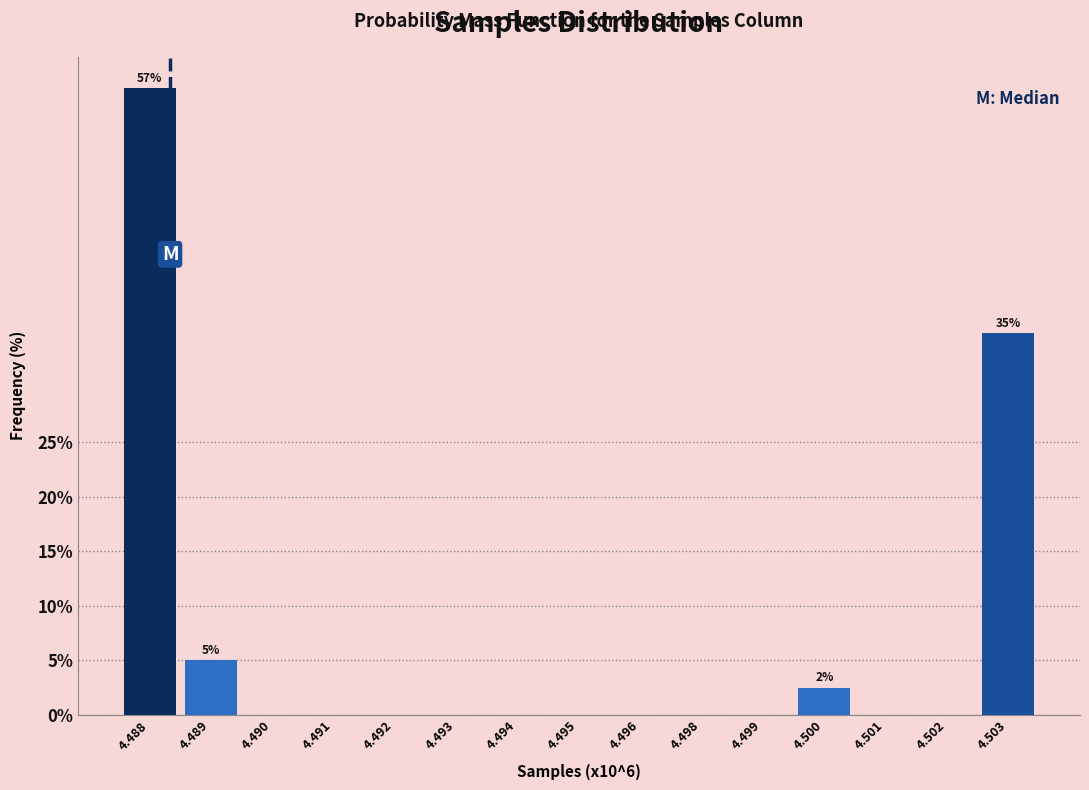

Reading left to right, transcribe all the data shown in this chart.

4.488=57.5	4.489=5.0	4.490=0.0	4.491=0.0	4.492=0.0	4.493=0.0	4.494=0.0	4.495=0.0	4.496=0.0	4.498=0.0	4.499=0.0	4.500=2.5	4.501=0.0	4.502=0.0	4.503=35.0